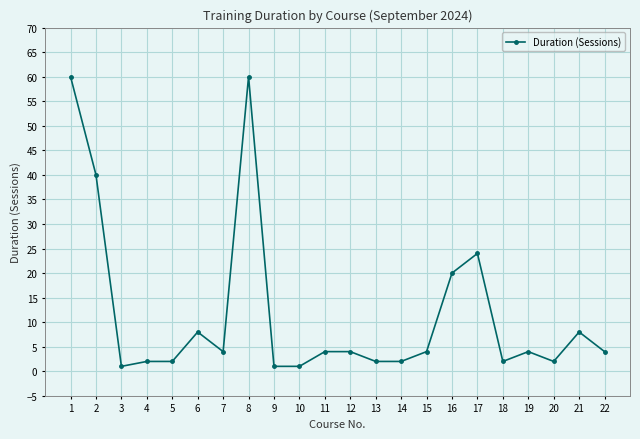

What is the value of the 19th point from the left?

4